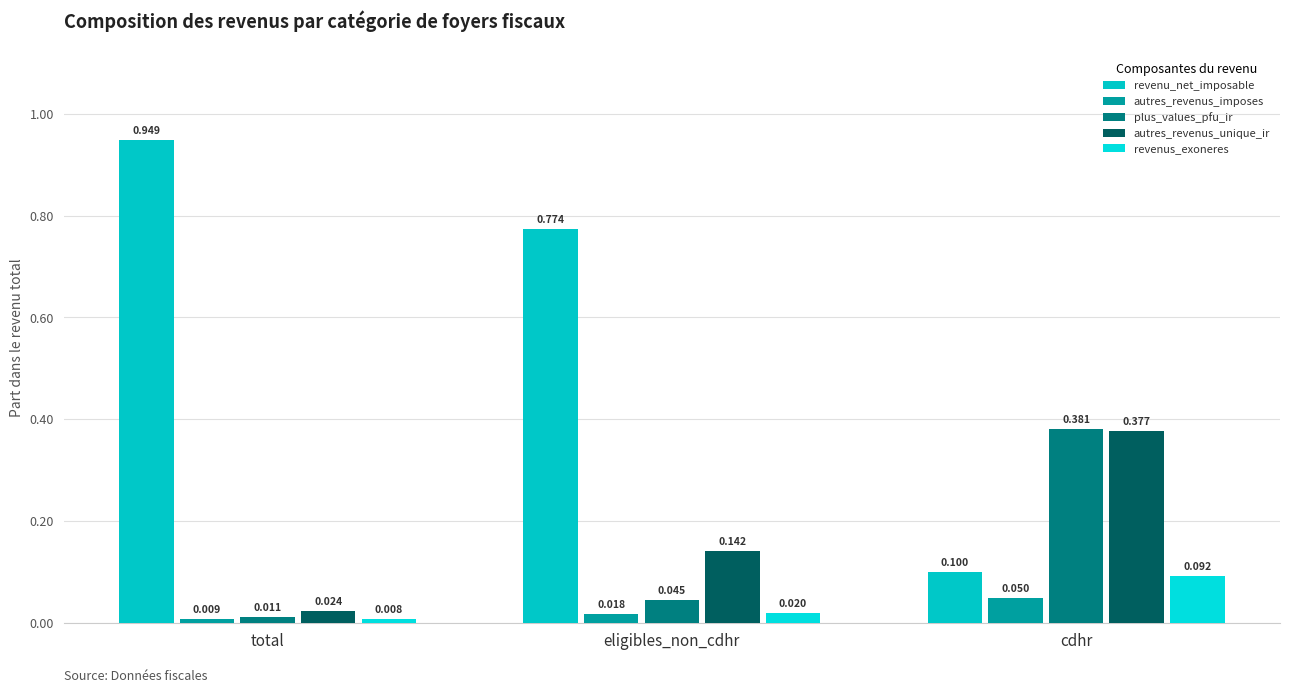

Reading right to left, extract all data points from this chart.

revenu_net_imposable: cdhr=0.1	eligibles_non_cdhr=0.8	total=0.9
autres_revenus_imposes: cdhr=0.0	eligibles_non_cdhr=0.0	total=0.0
plus_values_pfu_ir: cdhr=0.4	eligibles_non_cdhr=0.0	total=0.0
autres_revenus_unique_ir: cdhr=0.4	eligibles_non_cdhr=0.1	total=0.0
revenus_exoneres: cdhr=0.1	eligibles_non_cdhr=0.0	total=0.0